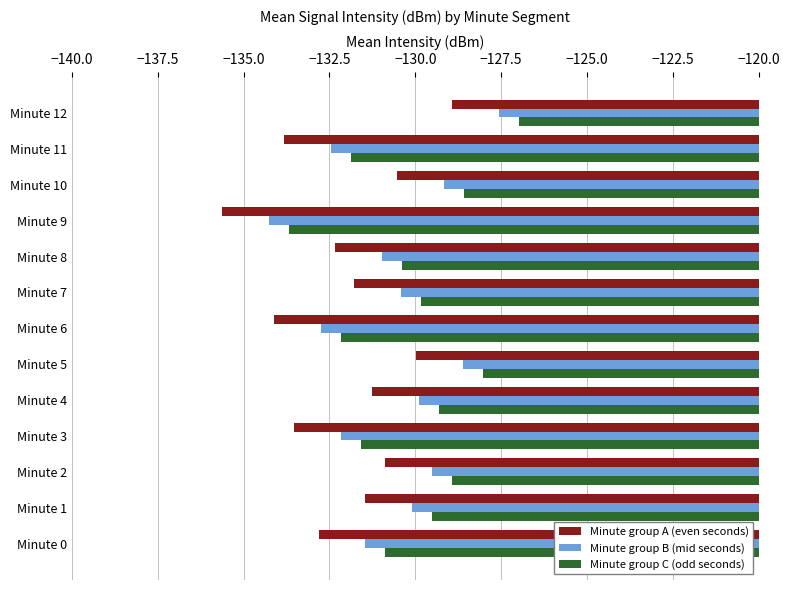

What is the difference between the highest and lowest values at Minute 12?

1.9